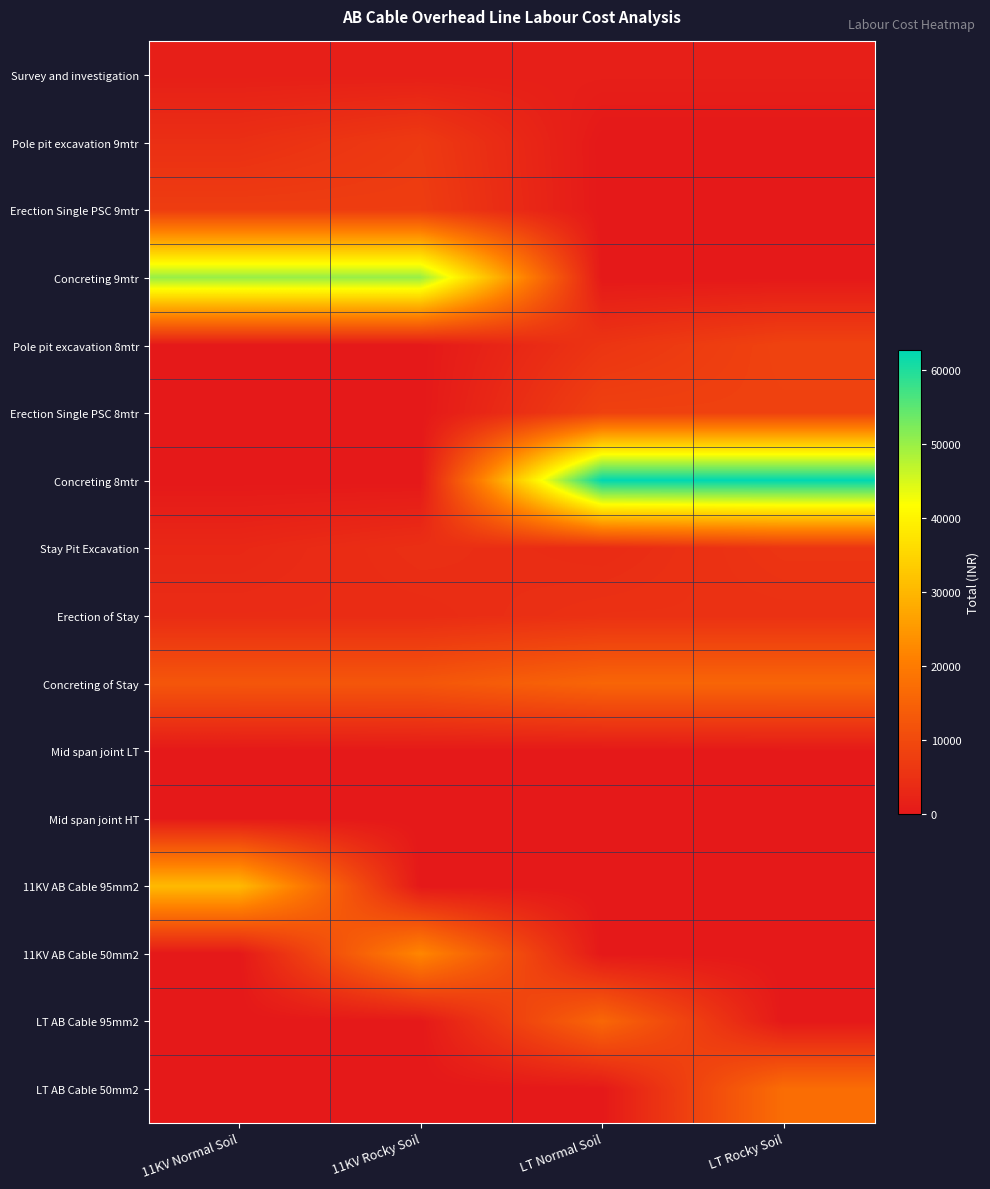

List the series in order of their peak value, lowest first.

Mid span joint LT, Mid span joint HT, Survey and investigation, Erection of Stay, Stay Pit Excavation, Pole pit excavation 9mtr, Erection Single PSC 9mtr, Erection Single PSC 8mtr, Pole pit excavation 8mtr, Concreting of Stay, LT AB Cable 95mm2, LT AB Cable 50mm2, 11KV AB Cable 50mm2, 11KV AB Cable 95mm2, Concreting 9mtr, Concreting 8mtr